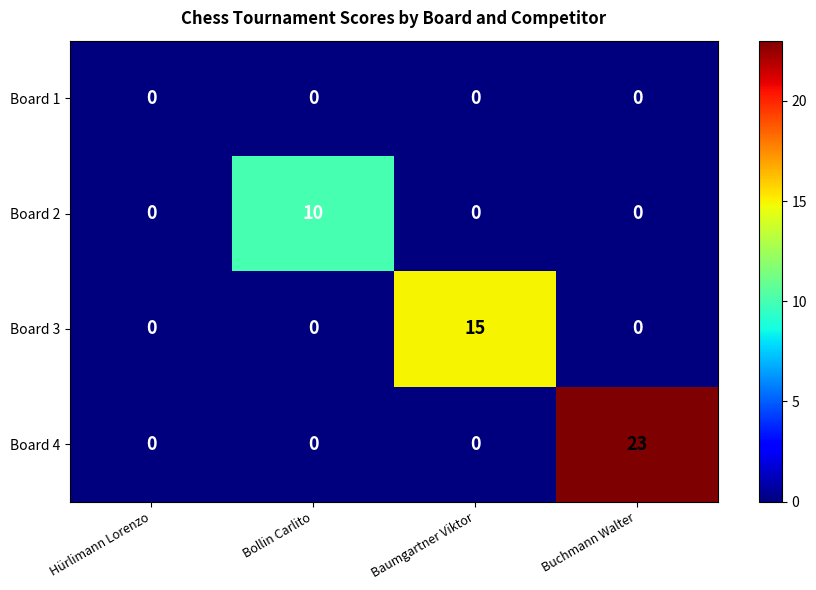

Which series changed the most between Hürlimann Lorenzo and Buchmann Walter?

Board 4